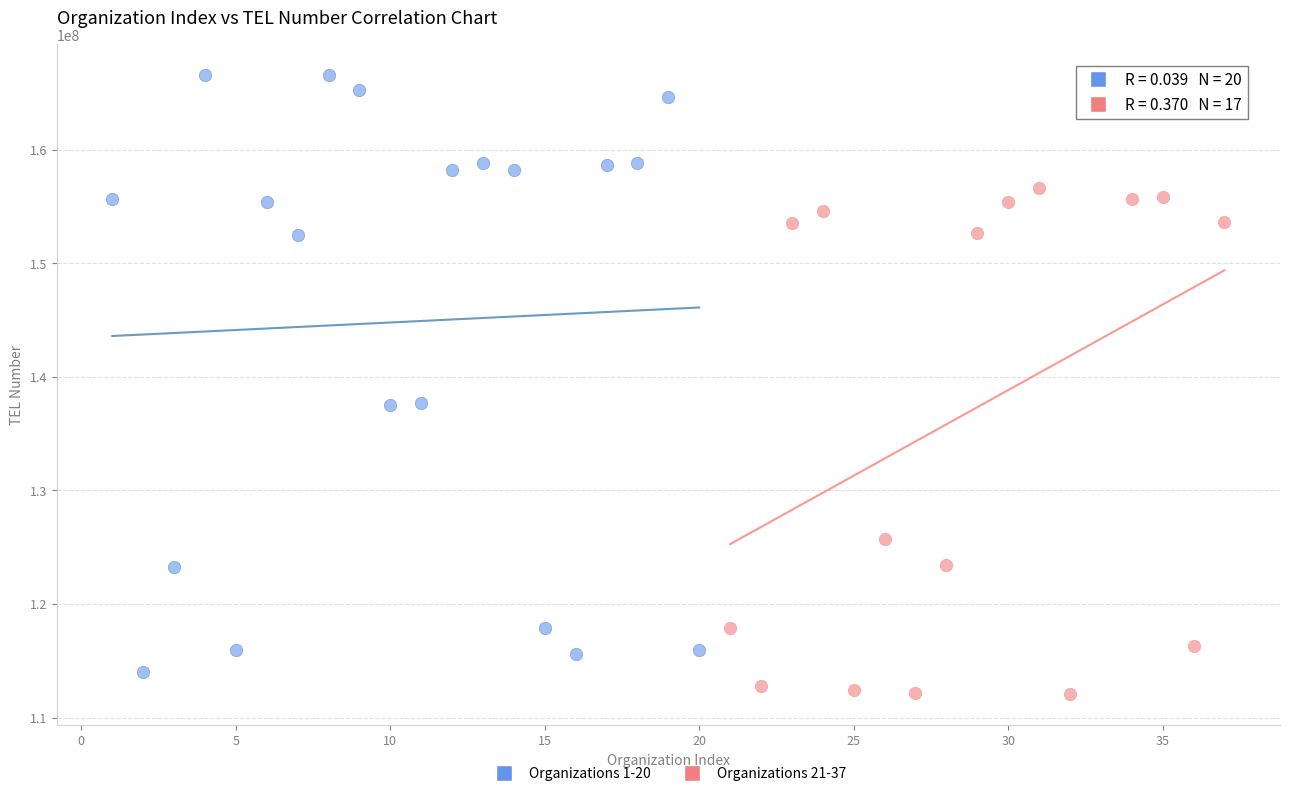

Which series contains the highest Y value?

Organizations 1-20